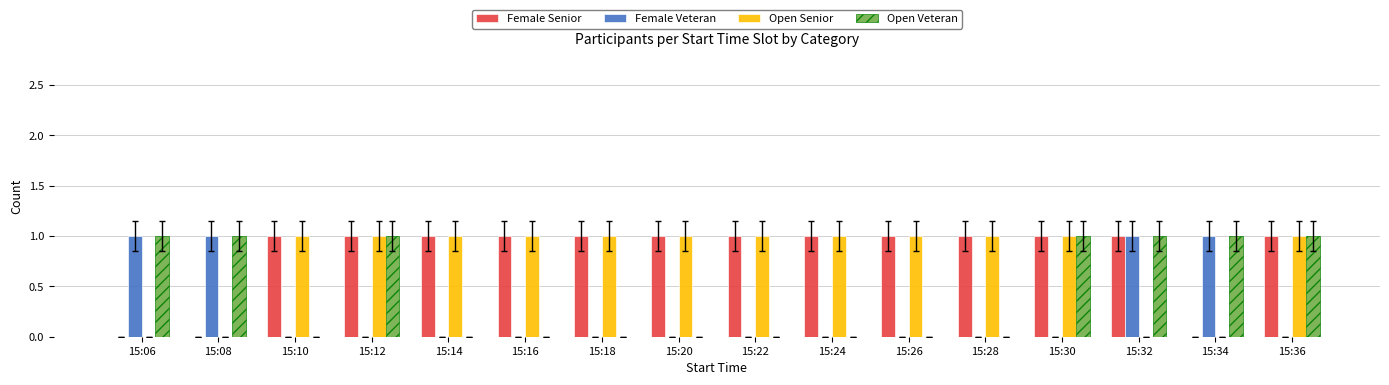

What is the sum of all Open Senior values?

12